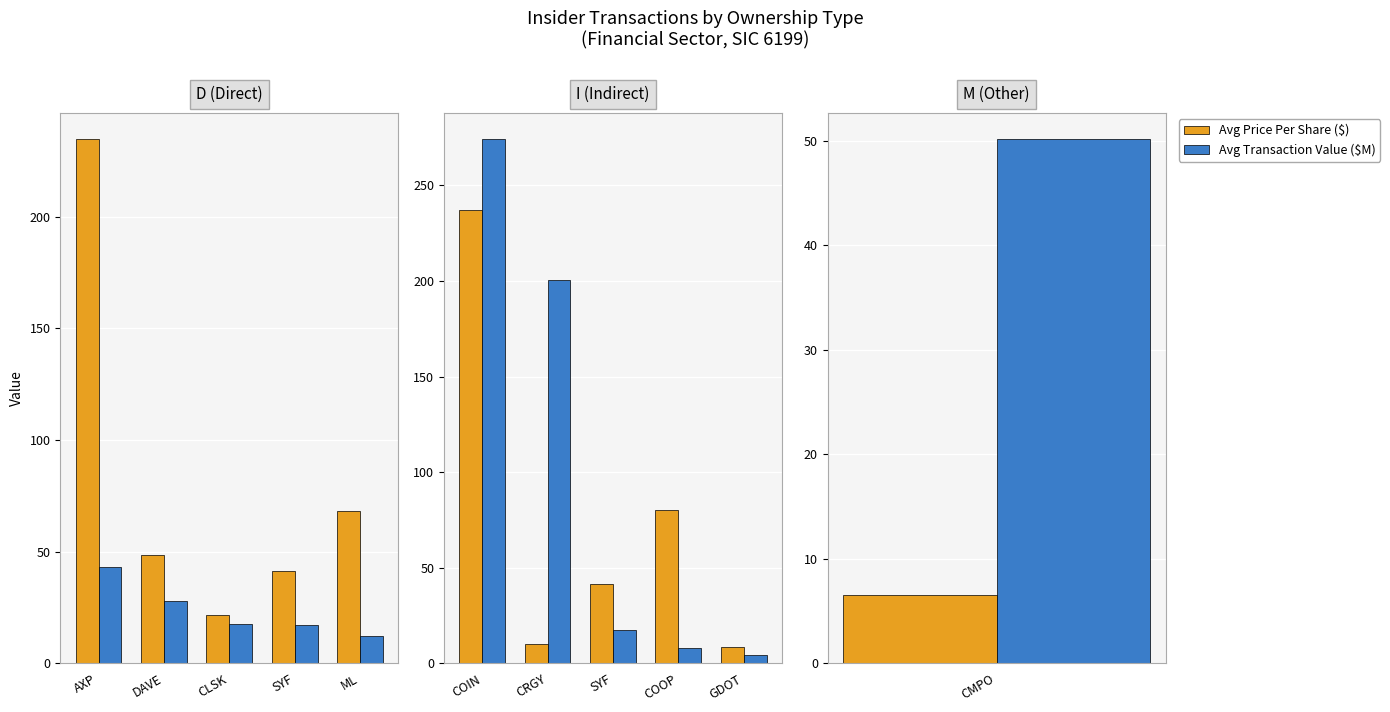

What are all the series names shown in the legend?

Avg Price Per Share ($), Avg Transaction Value ($M)